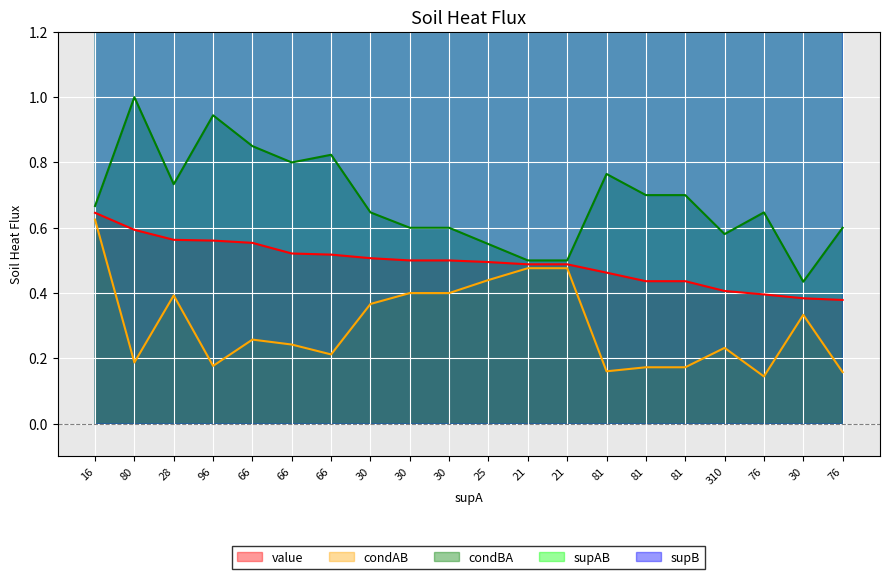

What is the difference between the value values at 21 and 76?

0.1